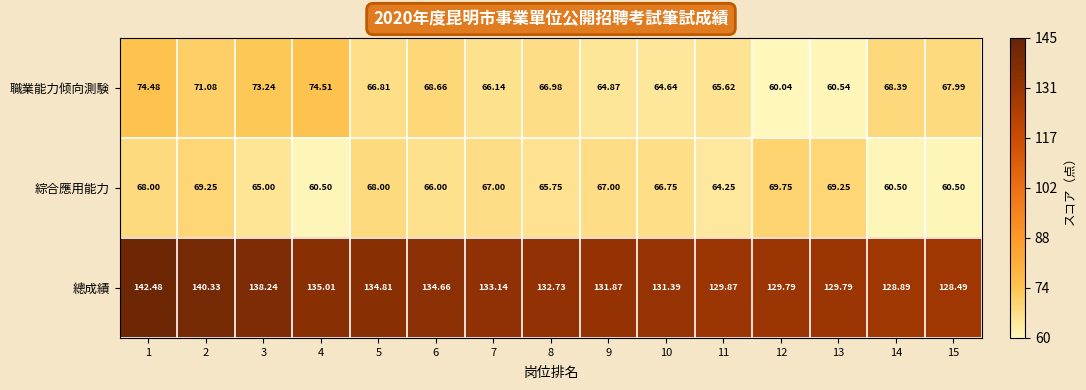

Which series has the largest range (max minus min)?

職業能力倾向測験